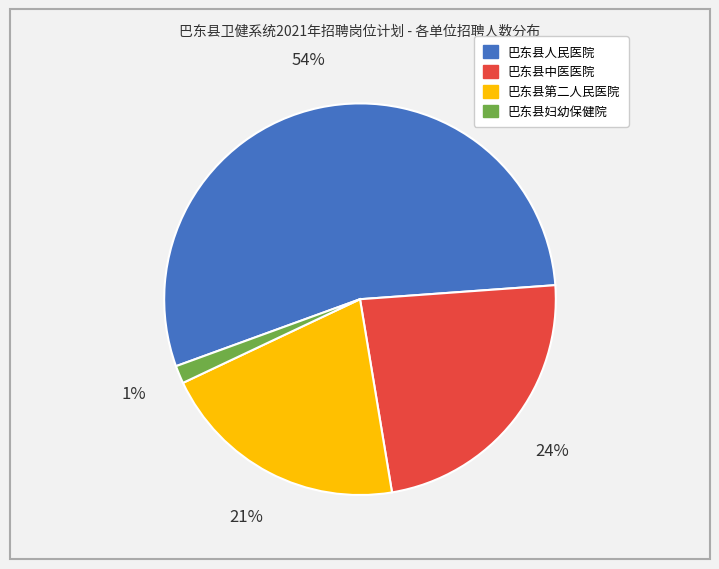

Rank the categories by value from highest to lowest.

巴东县人民医院, 巴东县中医医院, 巴东县第二人民医院, 巴东县妇幼保健院